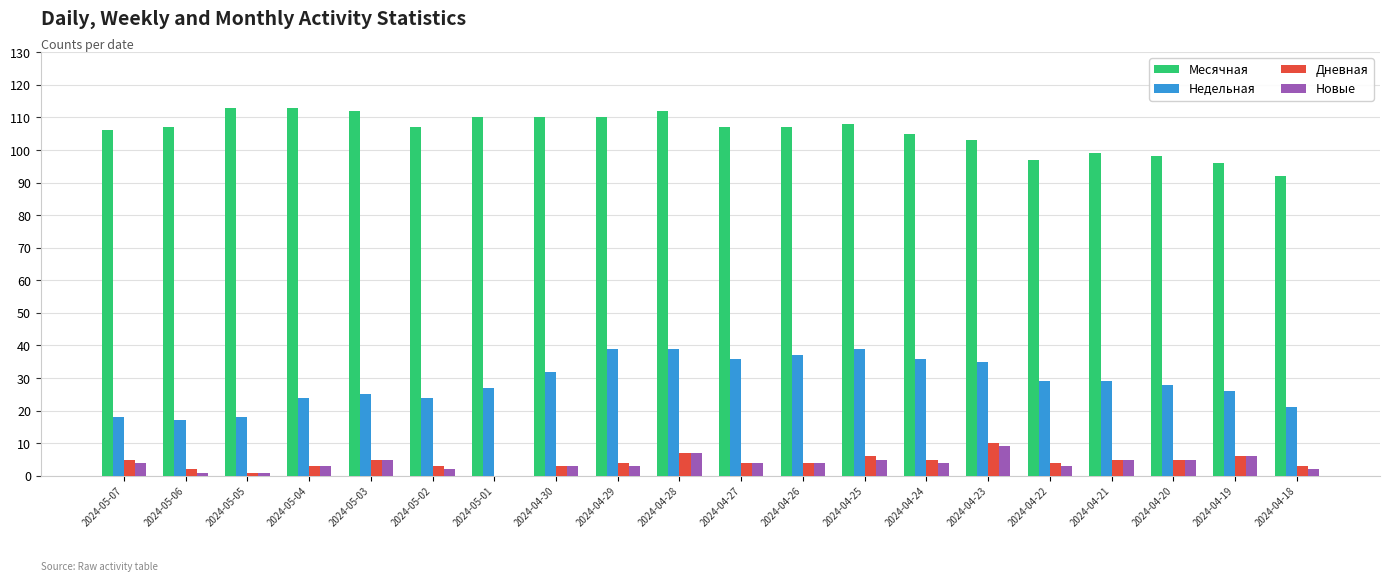

Is it true that Месячная equals 103 at 2024-04-23?

True